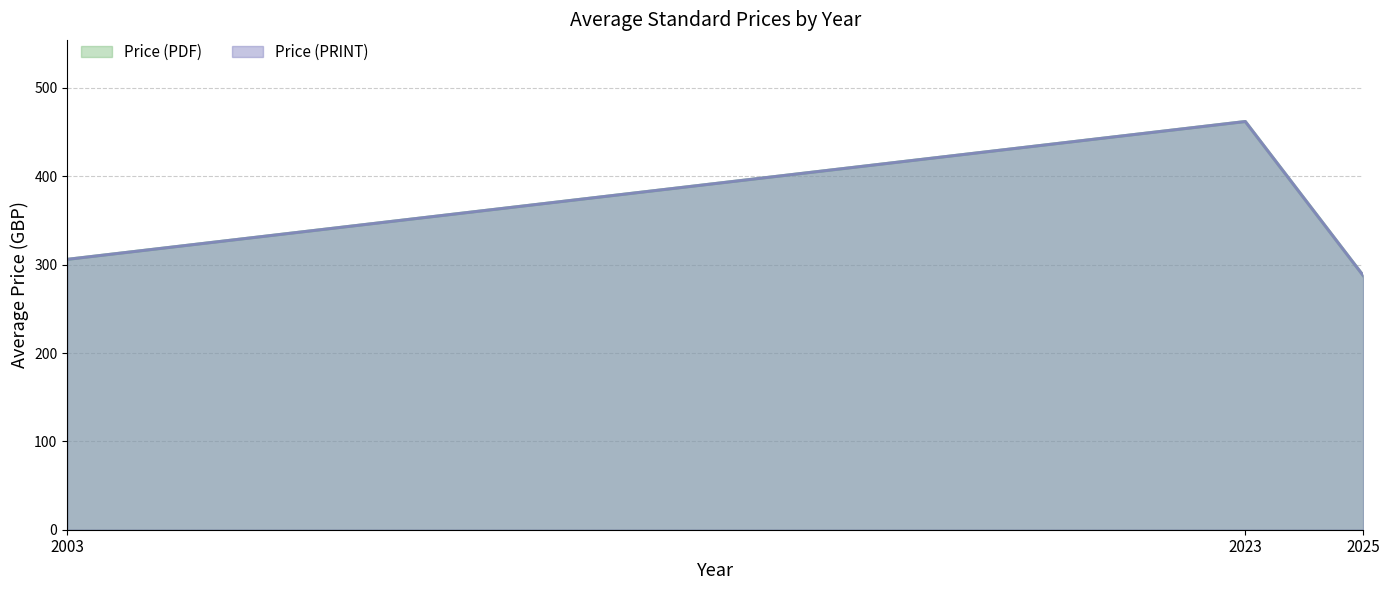

Which label corresponds to the smallest value in the chart?

2025